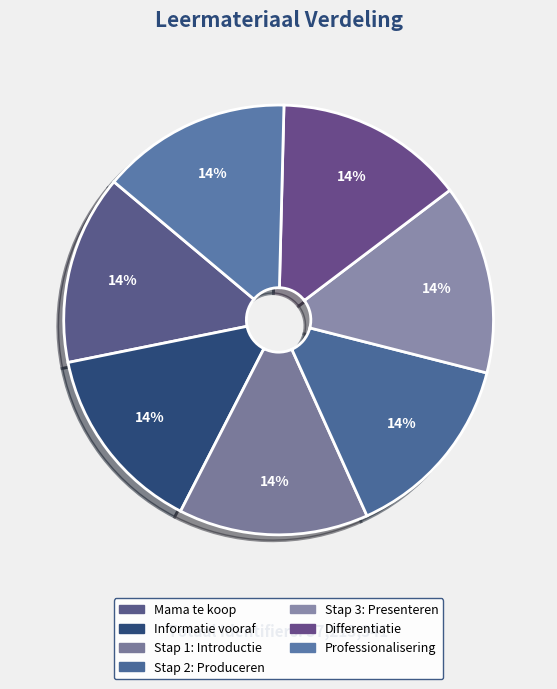

Which slice is the smallest?

Mama te koop